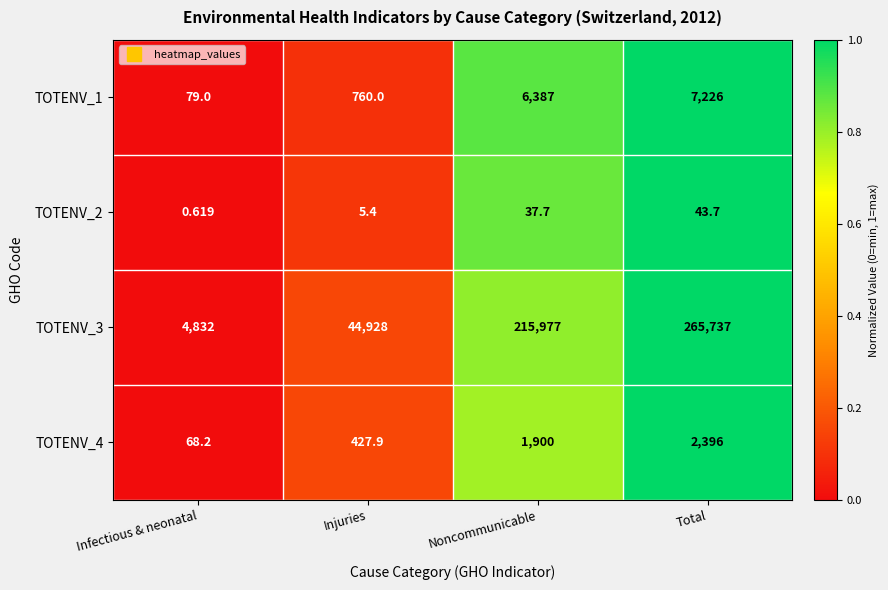

List the labels in order of TOTENV_1 value, largest first.

Total, Noncommunicable, Injuries, Infectious & neonatal